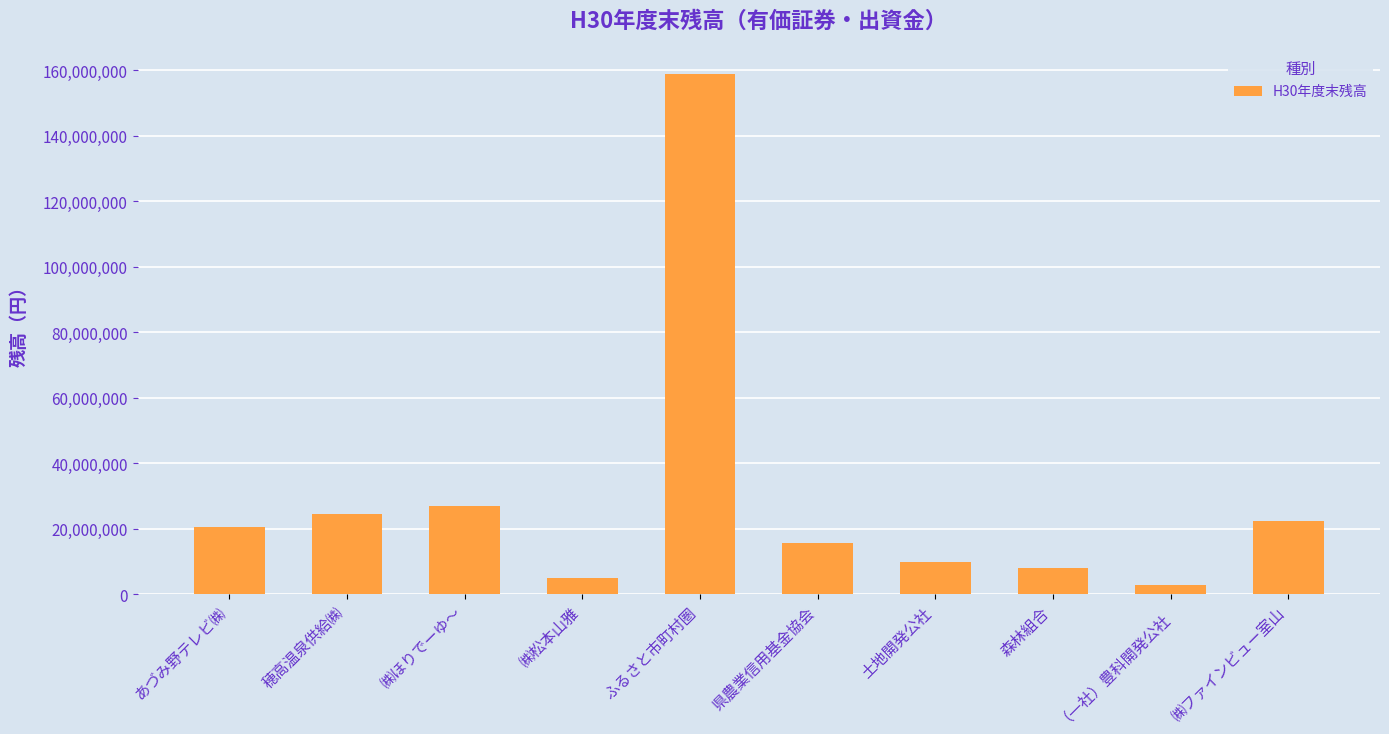

Which category has the lowest value across all series?

（一社）豊科開発公社